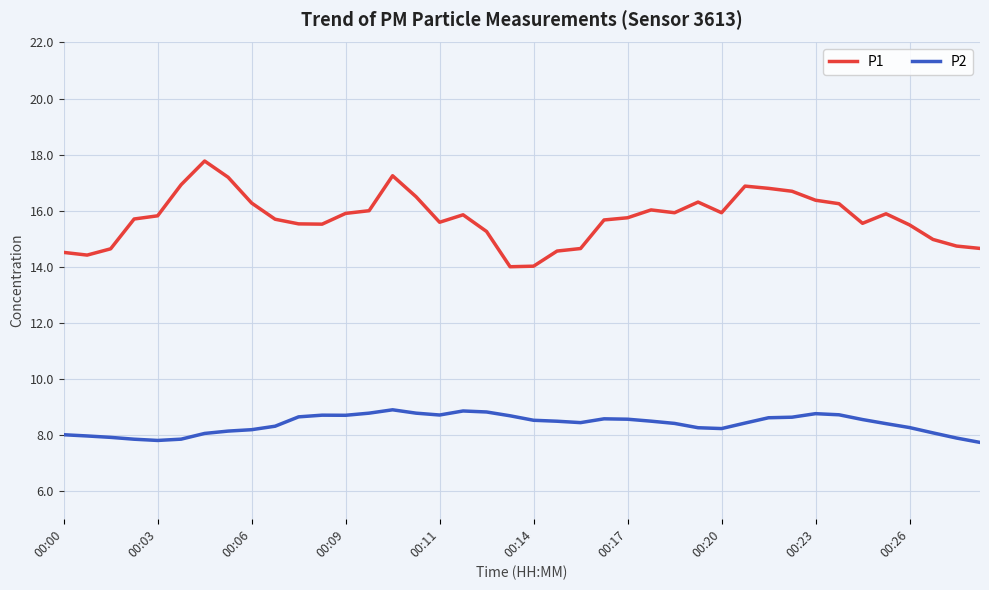

What is the smallest value displayed?

7.7